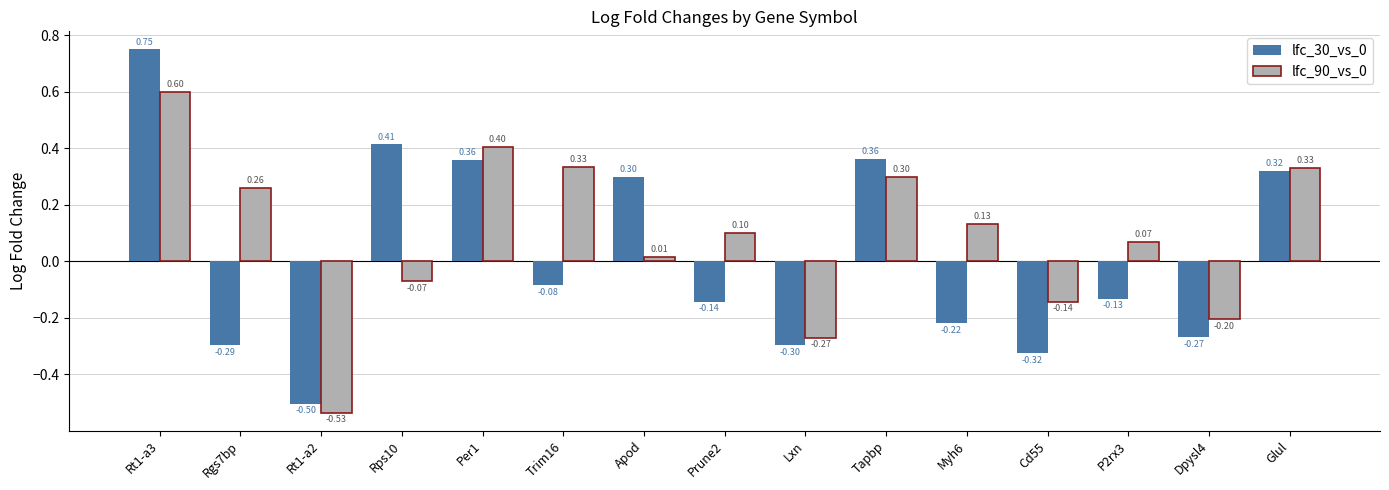

How many values in lfc_90_vs_0 are above zero?

10